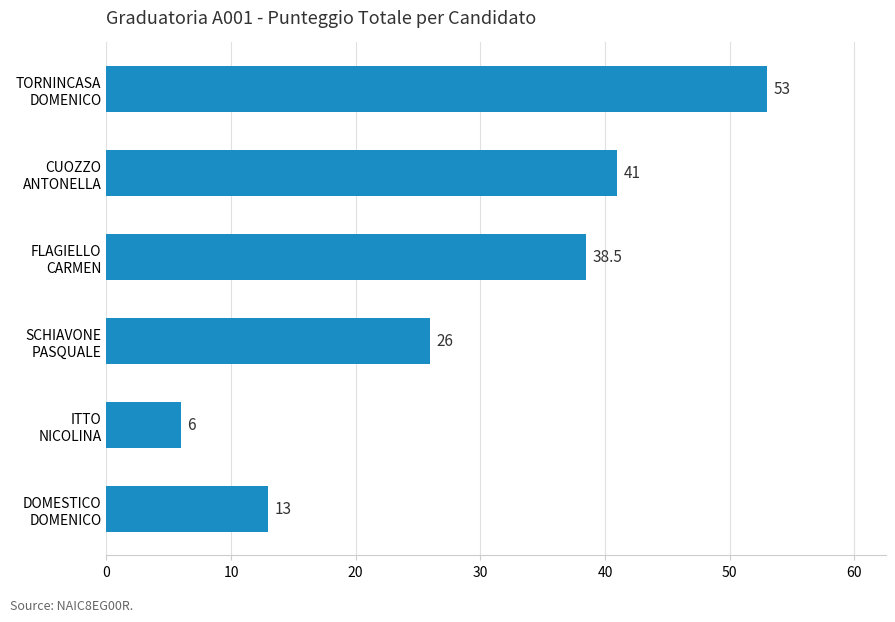

Reading bottom to top, extract all data points from this chart.

13.0	6.0	26.0	38.5	41.0	53.0